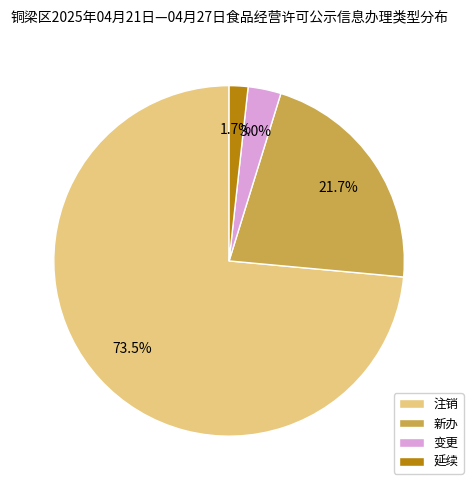

How many slices are in this pie chart?

4